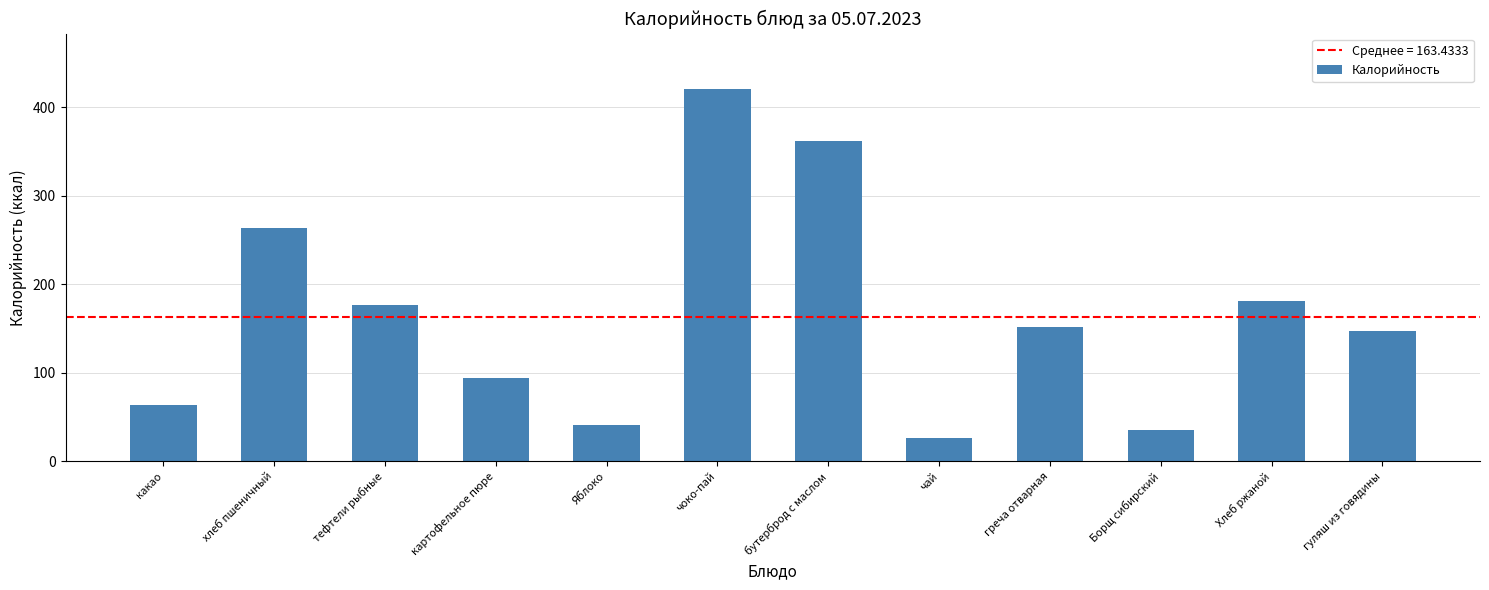

What position from the right is греча отварная?

4